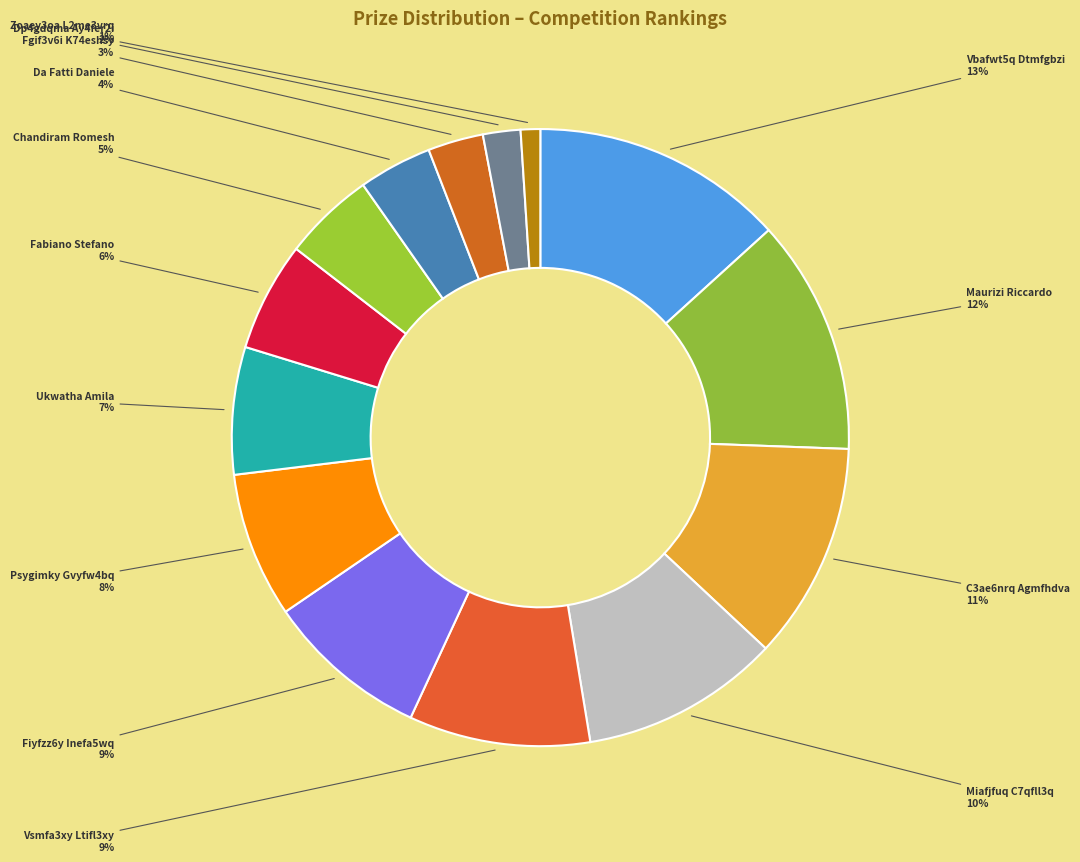

Which slice is the largest?

Vbafwt5q Dtmfgbzi